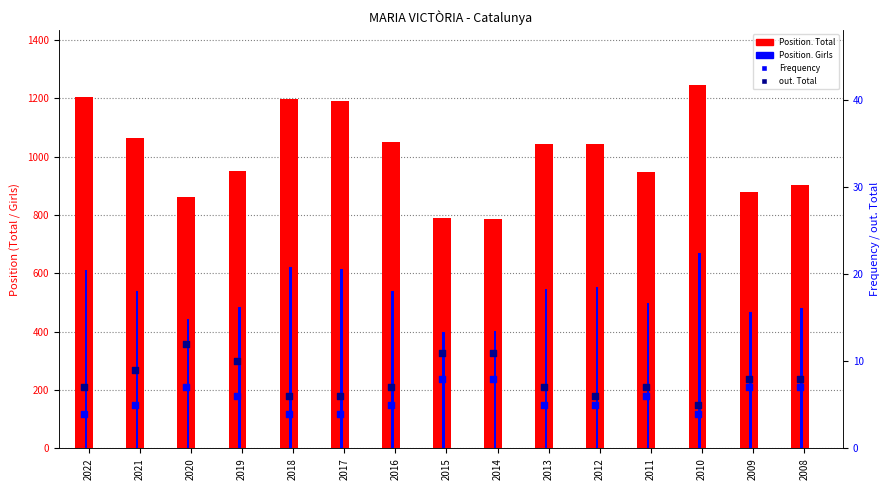

Which series reaches the maximum Y coordinate?

Position. Total